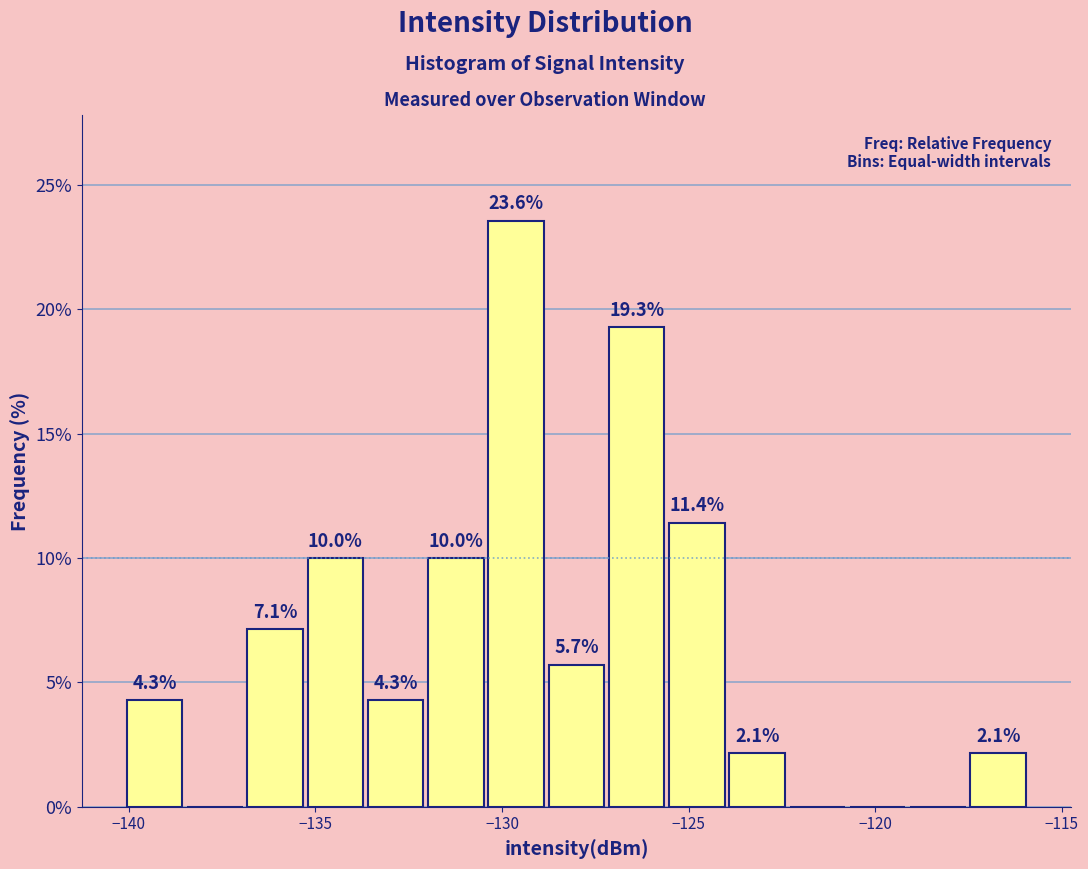

Around what value on the x-axis is the tallest bar? Give the approximate position of its centre, as read against the axis.

-129.5